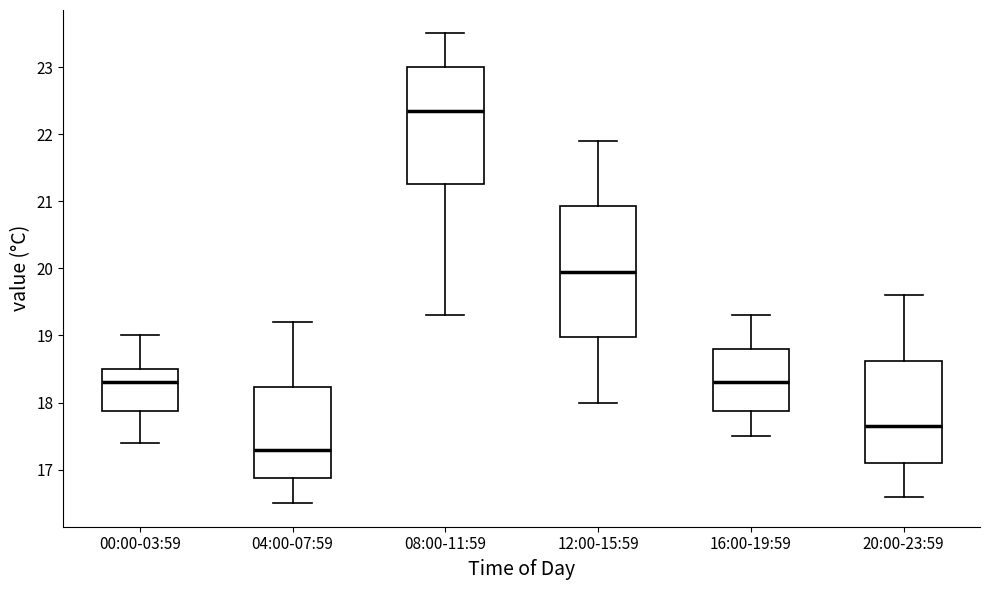

Which box has the lowest median line?

04:00-07:59